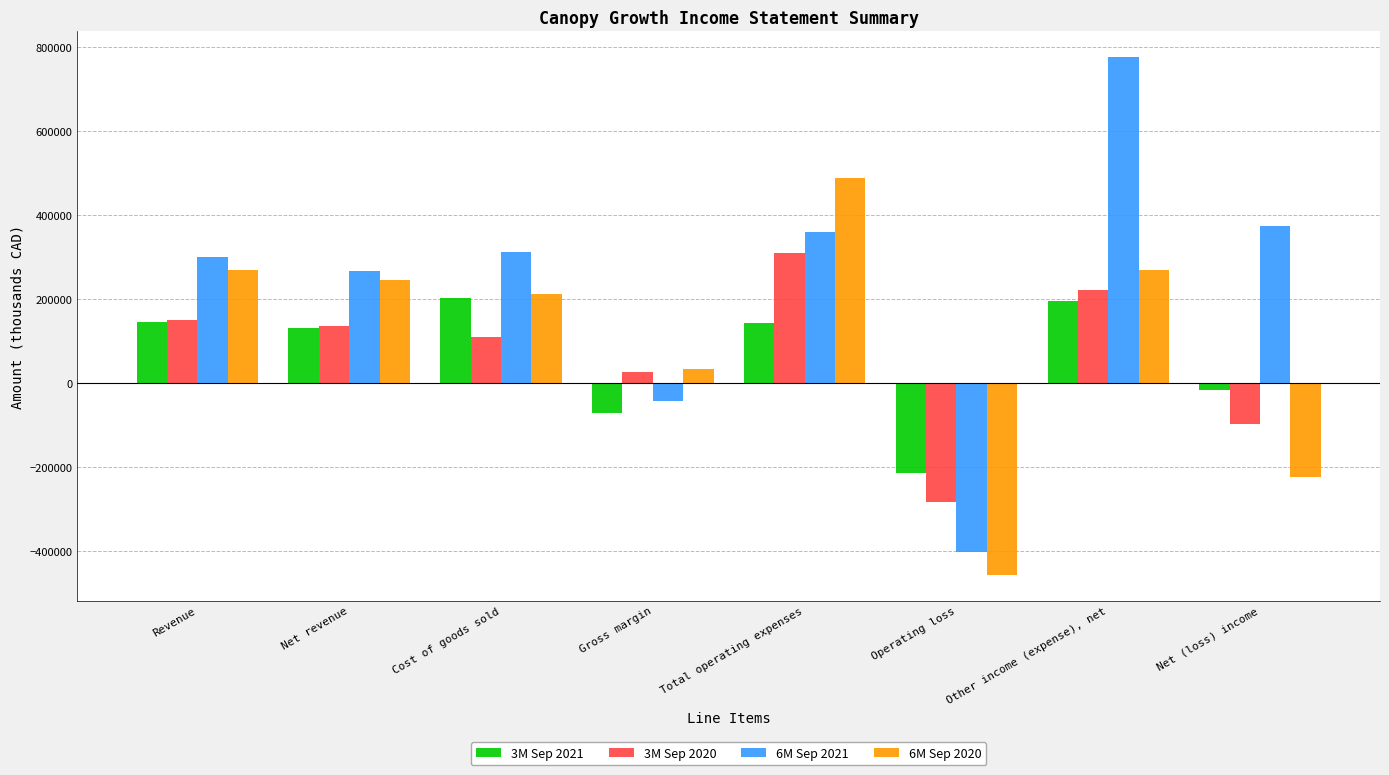

What are all the series names shown in the legend?

3M Sep 2021, 3M Sep 2020, 6M Sep 2021, 6M Sep 2020